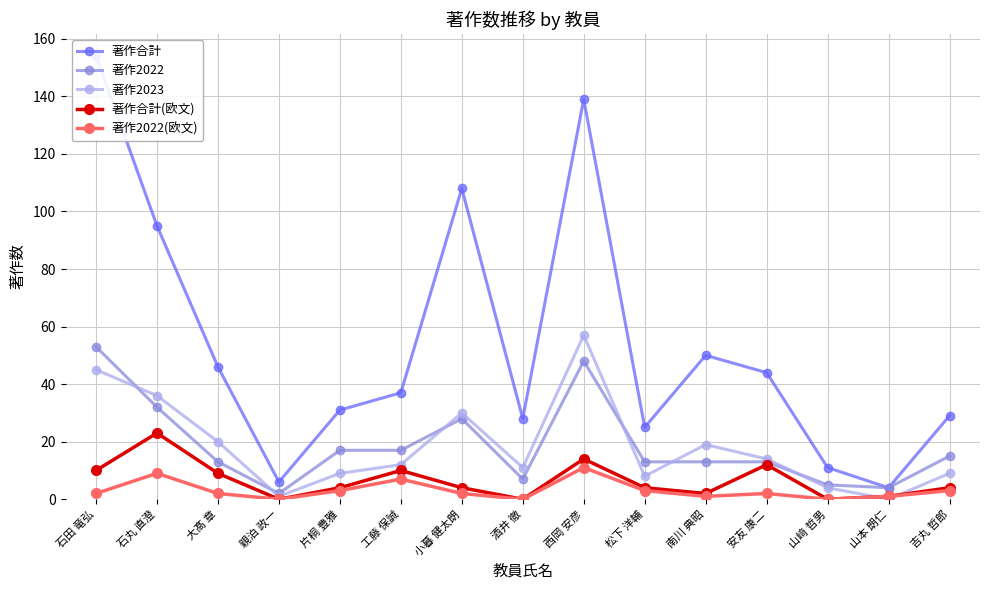

At which category is the sum across all series the highest?

西岡 安彦